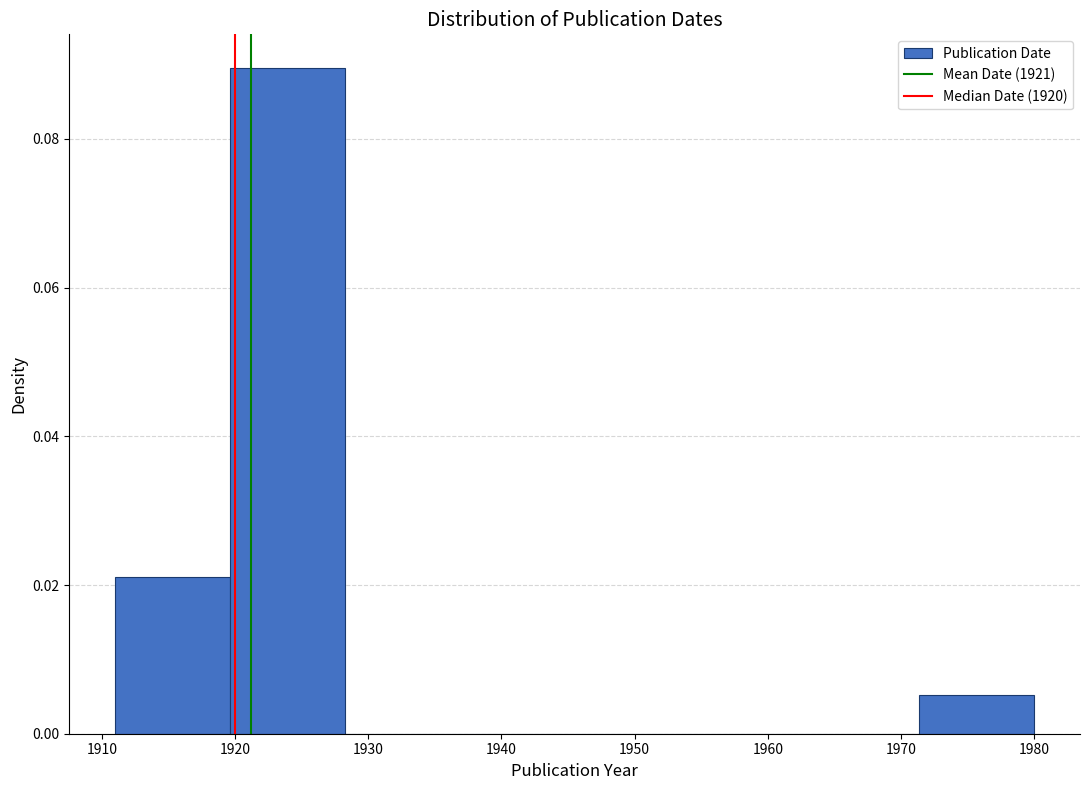

Over which range of the x-axis is the bar tallest?

1920 to 1928